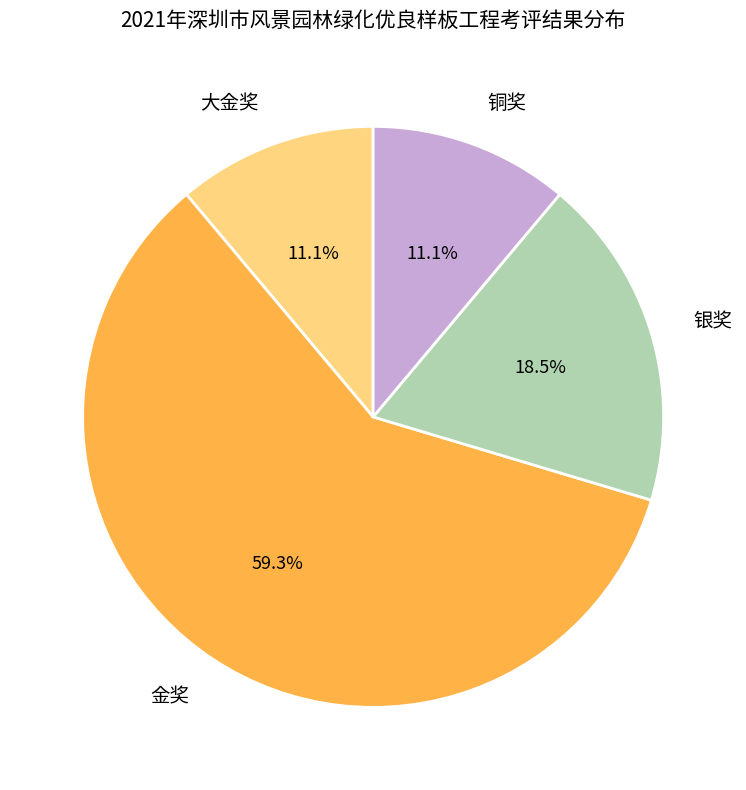

Which category has the biggest portion of the pie?

金奖